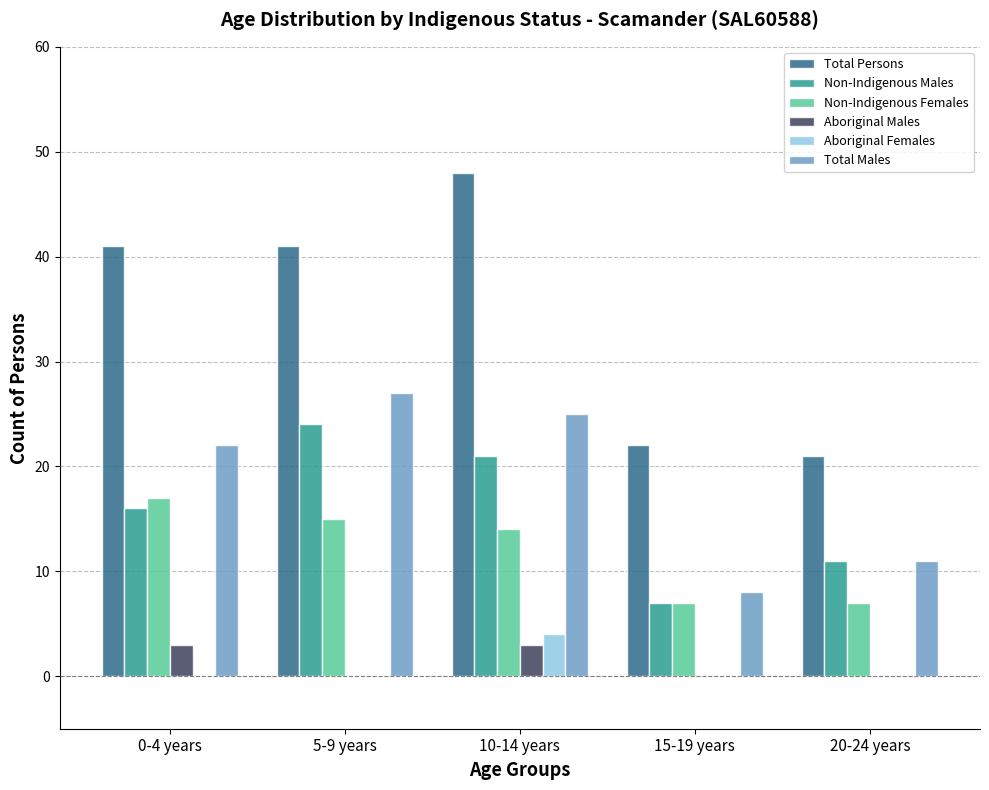

Reading left to right, list all the values displayed in this chart.

Total Persons: 0-4 years=41	5-9 years=41	10-14 years=48	15-19 years=22	20-24 years=21
Non-Indigenous Males: 0-4 years=16	5-9 years=24	10-14 years=21	15-19 years=7	20-24 years=11
Non-Indigenous Females: 0-4 years=17	5-9 years=15	10-14 years=14	15-19 years=7	20-24 years=7
Aboriginal Males: 0-4 years=3	5-9 years=0	10-14 years=3	15-19 years=0	20-24 years=0
Aboriginal Females: 0-4 years=0	5-9 years=0	10-14 years=4	15-19 years=0	20-24 years=0
Total Males: 0-4 years=22	5-9 years=27	10-14 years=25	15-19 years=8	20-24 years=11